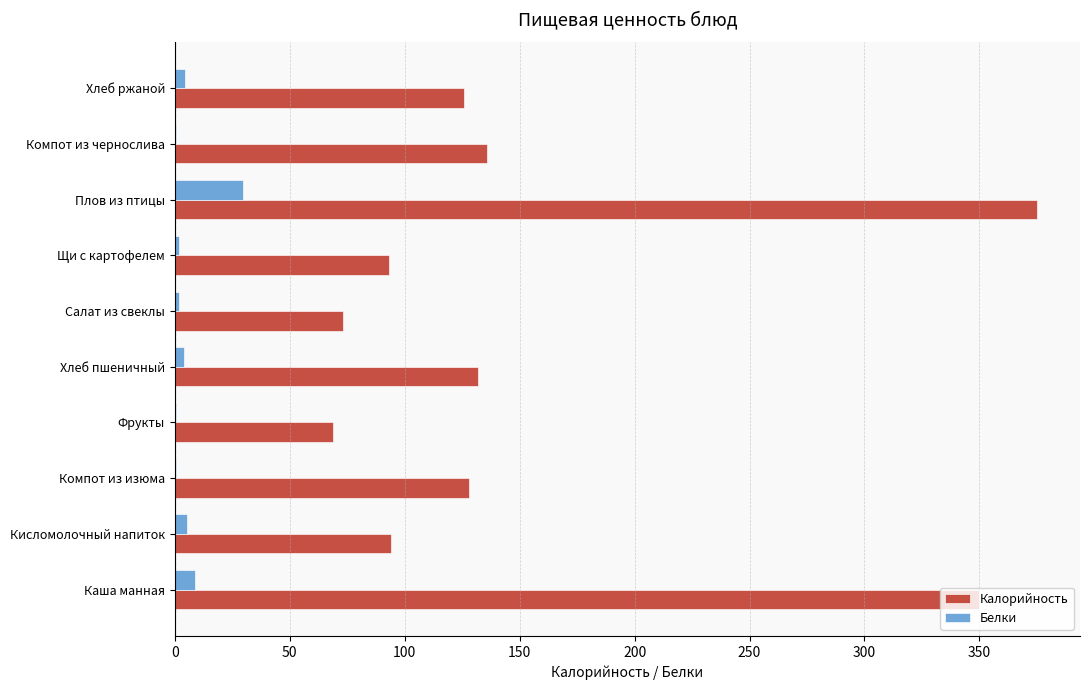

What is the sum of all Белки values?

56.3